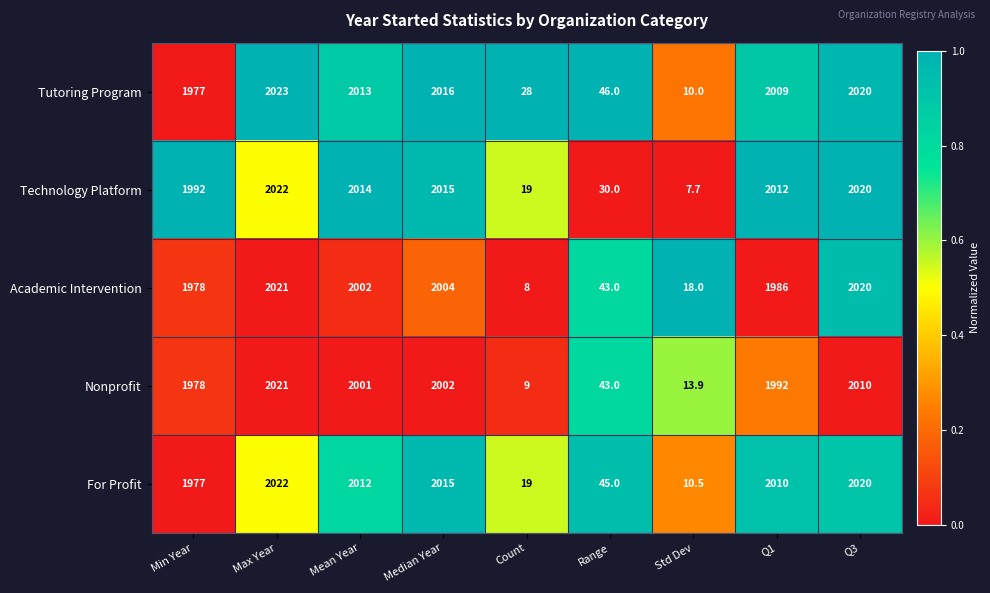

What is the difference between the Nonprofit values at Count and Mean Year?

1992.0